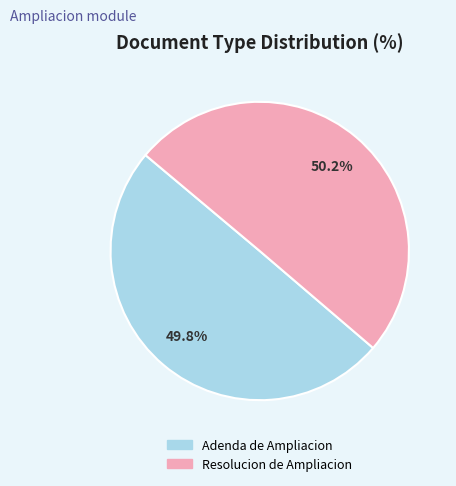

Combined, what portion of the pie is Adenda de Ampliacion and Resolucion de Ampliacion?

100.0%